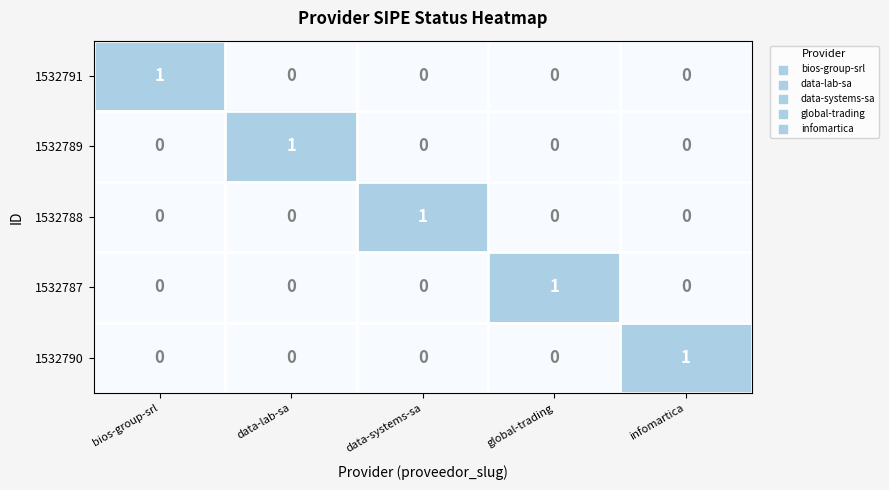

At how many categories does at least one series exceed 0?

5